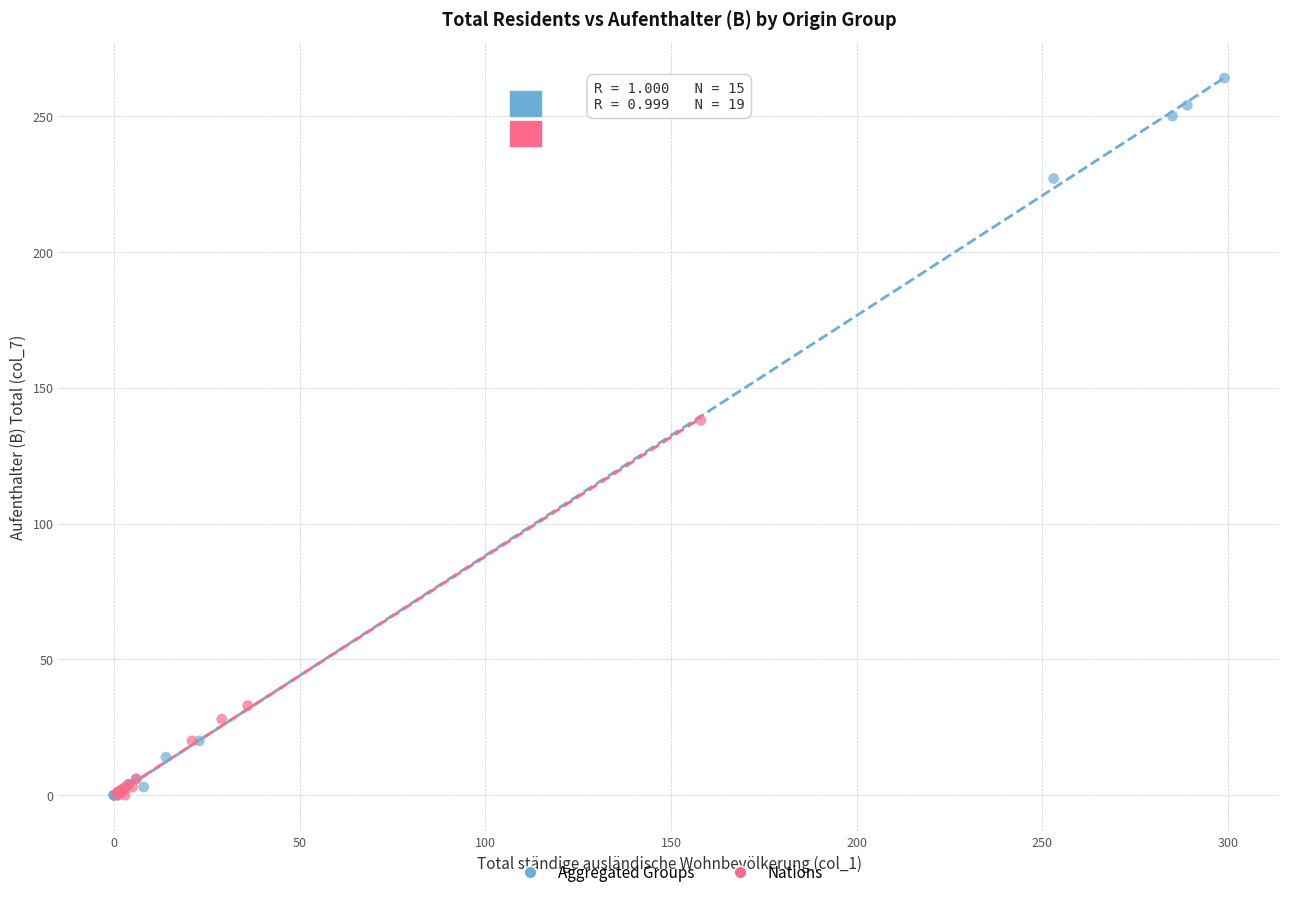

Which series reaches the maximum Y coordinate?

Aggregated Groups